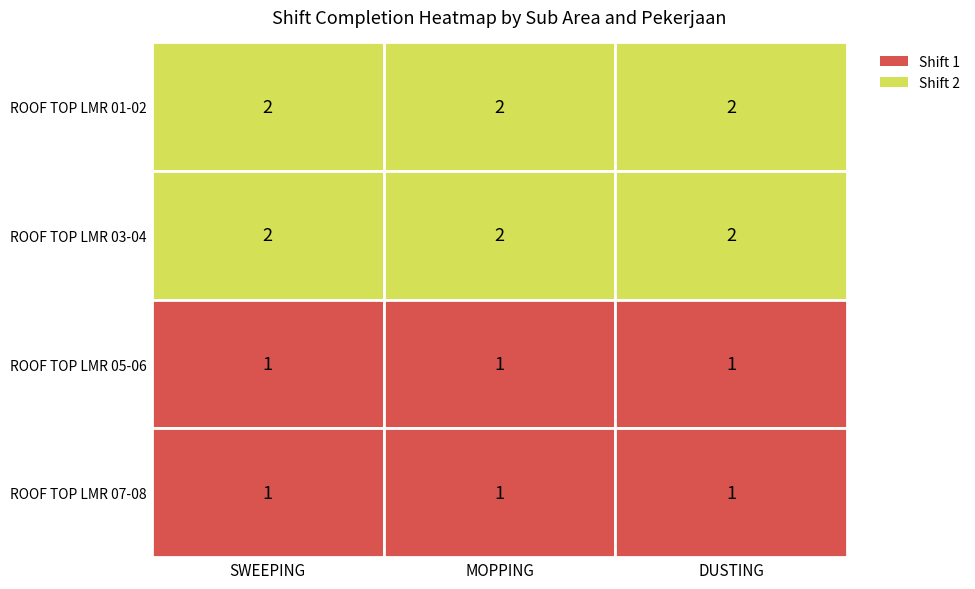

Count the number of data series in this chart.

4